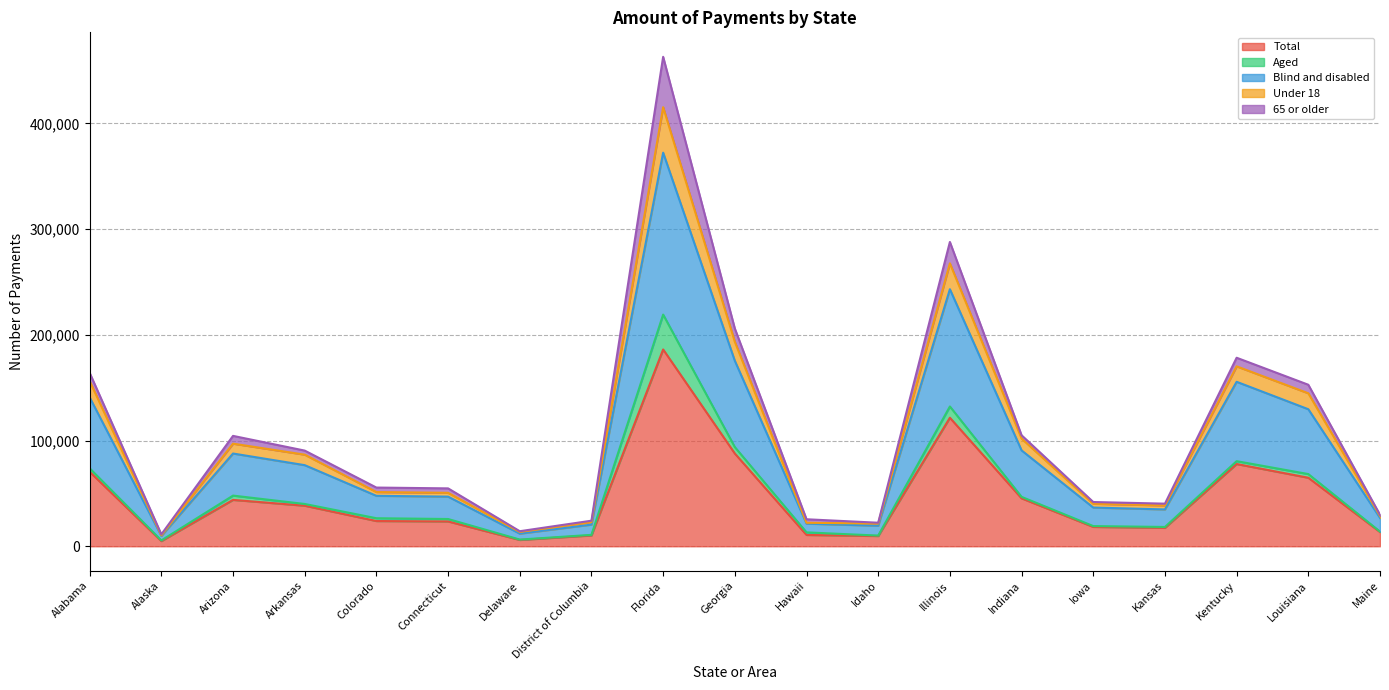

What is the difference between the second highest and minimum values in the Total series?

116693